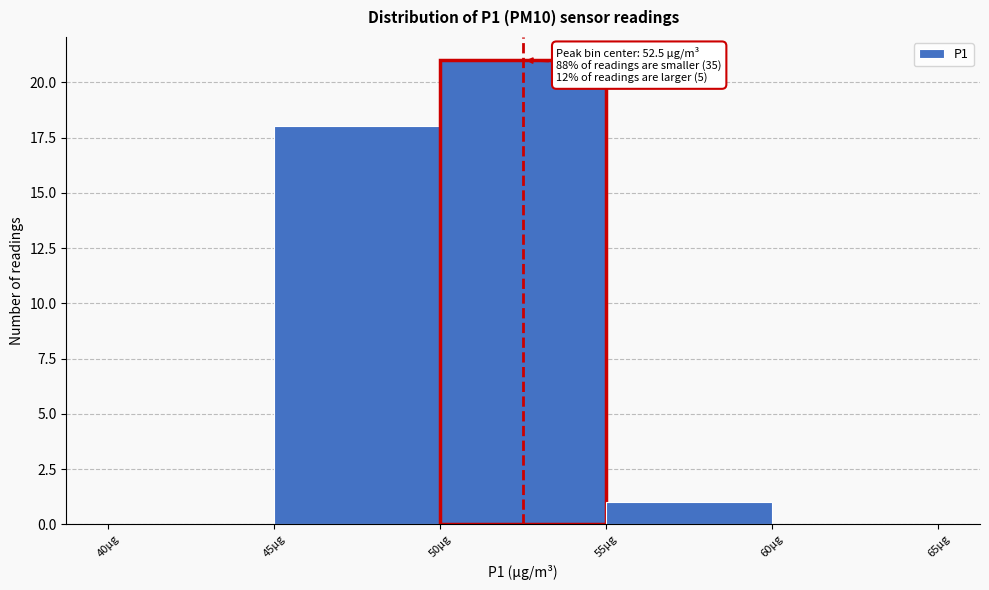

Over which range of the x-axis is the bar tallest?

50 to 55